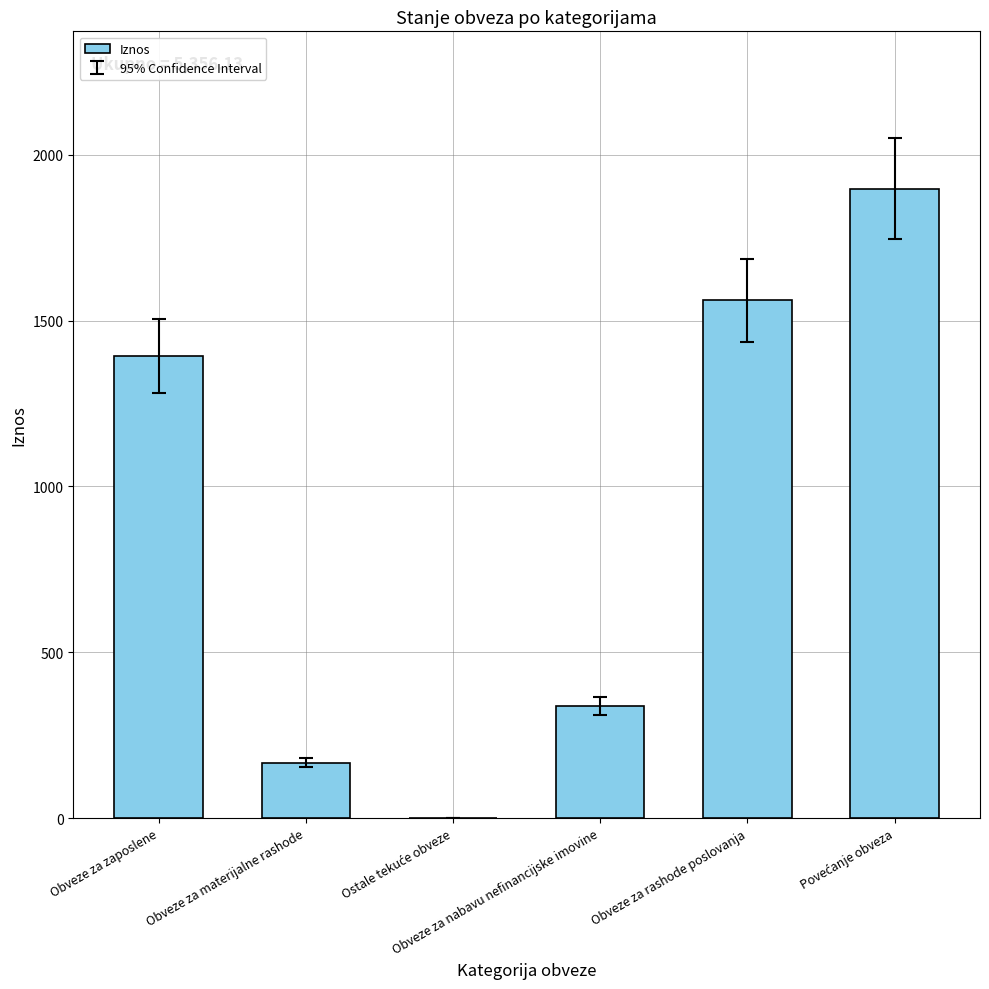

What is the maximum value shown in the chart?

1897.7